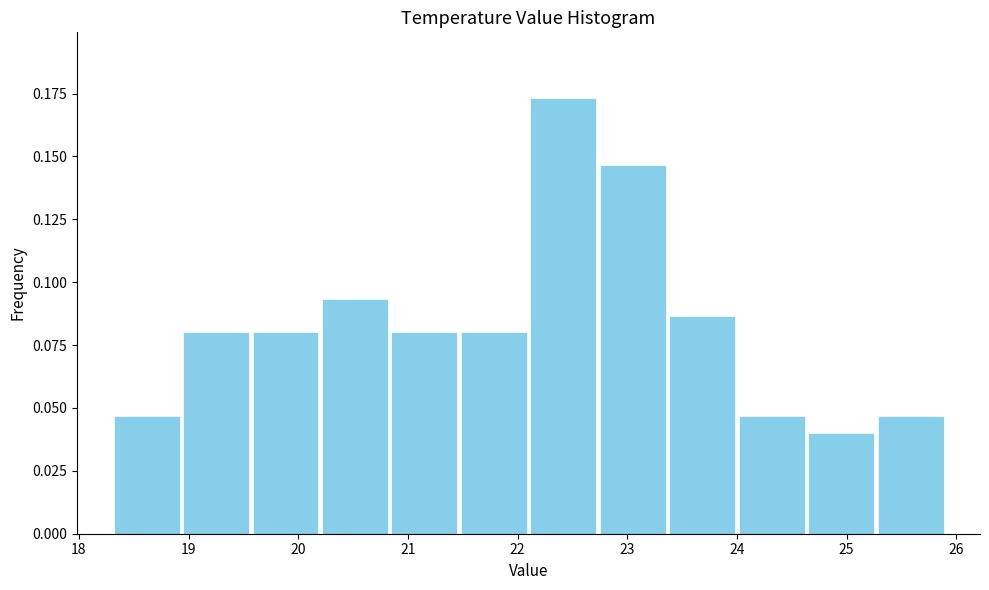

Which range on the x-axis has the tallest bar?

22.1 to 22.7